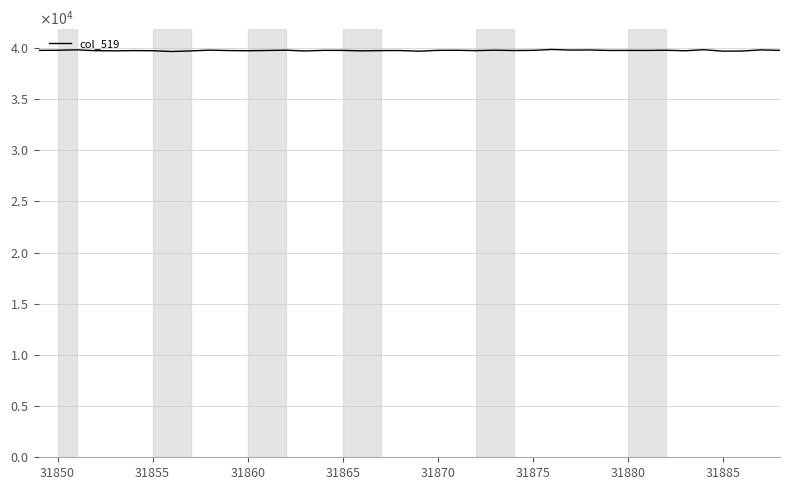

True or false: the data has more than 2 interior local peaks.

True